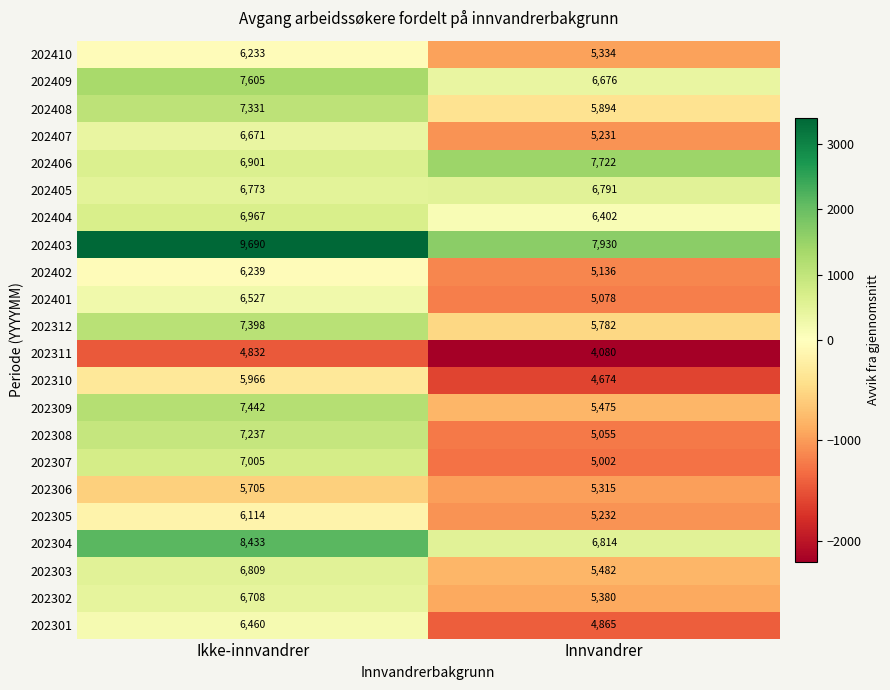

Between Ikke-innvandrer and Innvandrer, which series saw the biggest shift?

202308